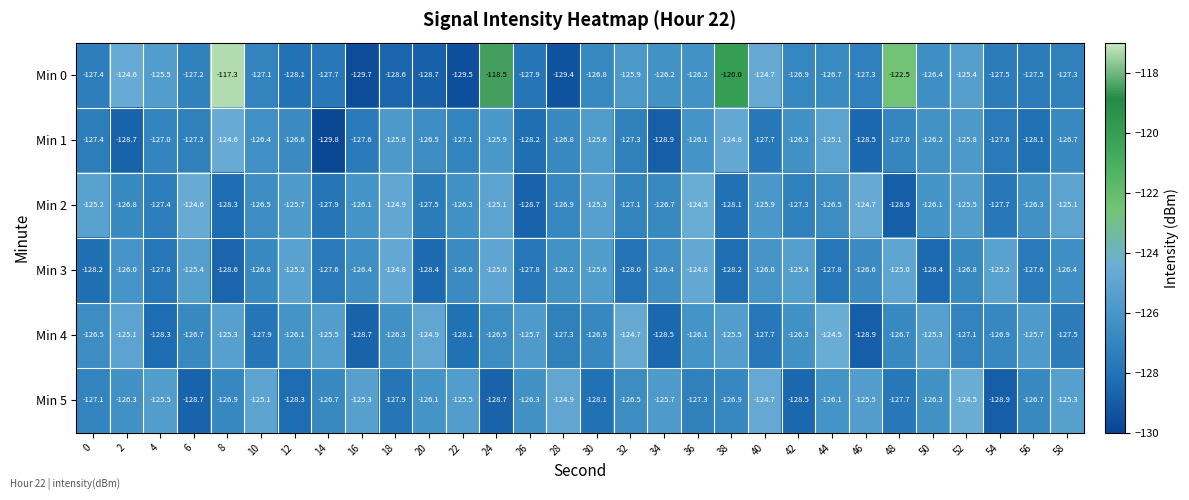

Which series changed the most between 28 and 30?

Min 5